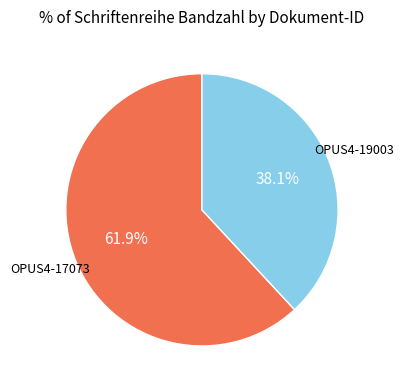

Which category has the smallest portion of the pie?

OPUS4-19003